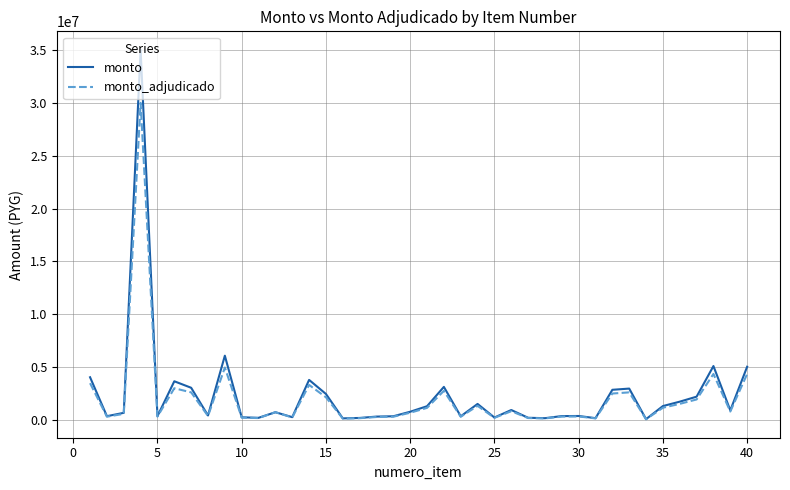

Which series has the widest spread of values?

monto